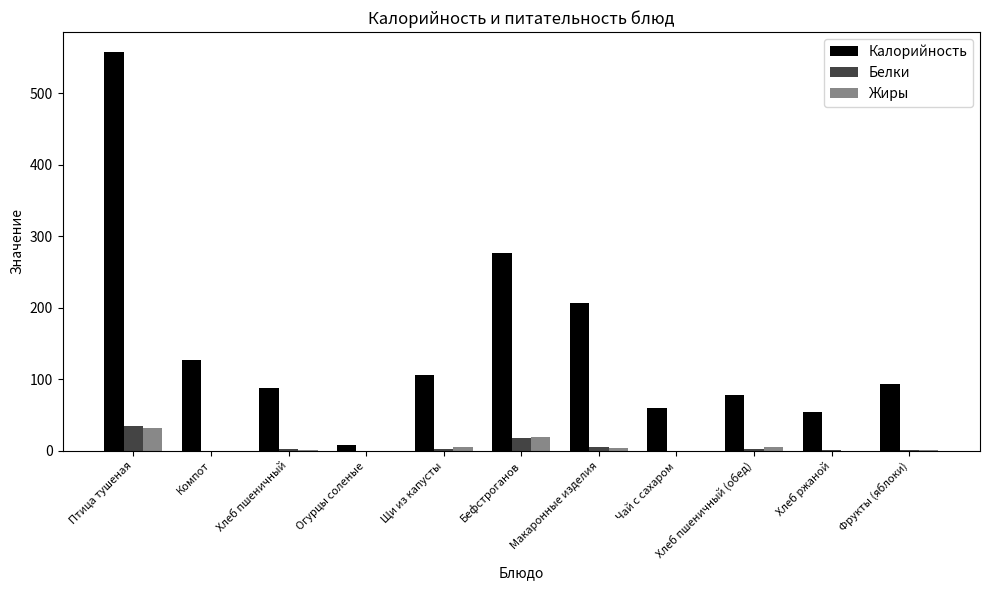

What is the highest value of the Калорийность series?

557.3